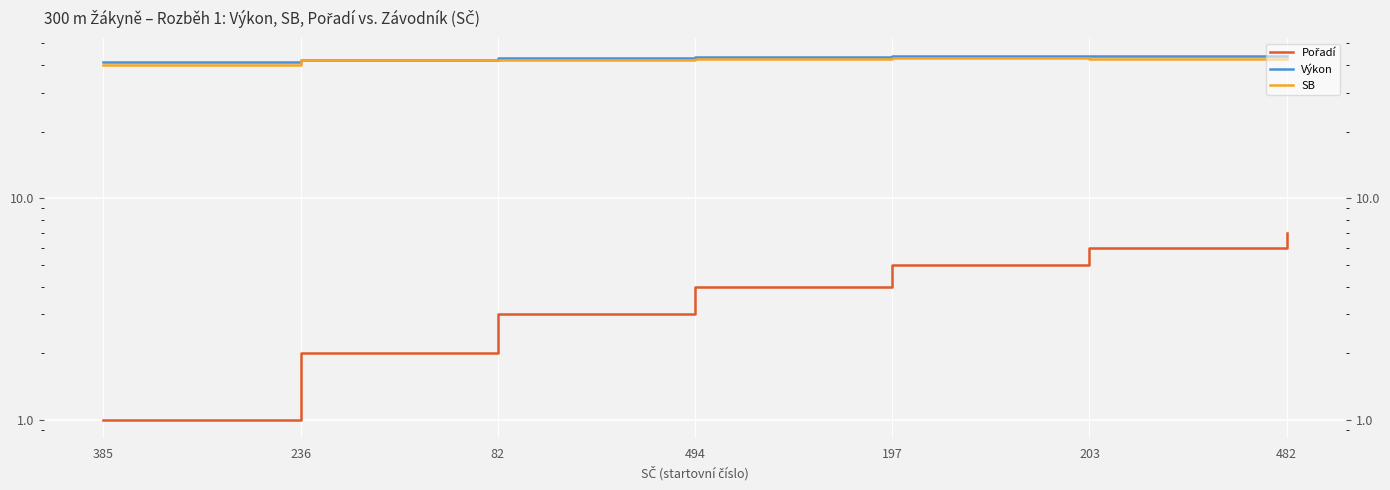

How many data points does each series have?

7